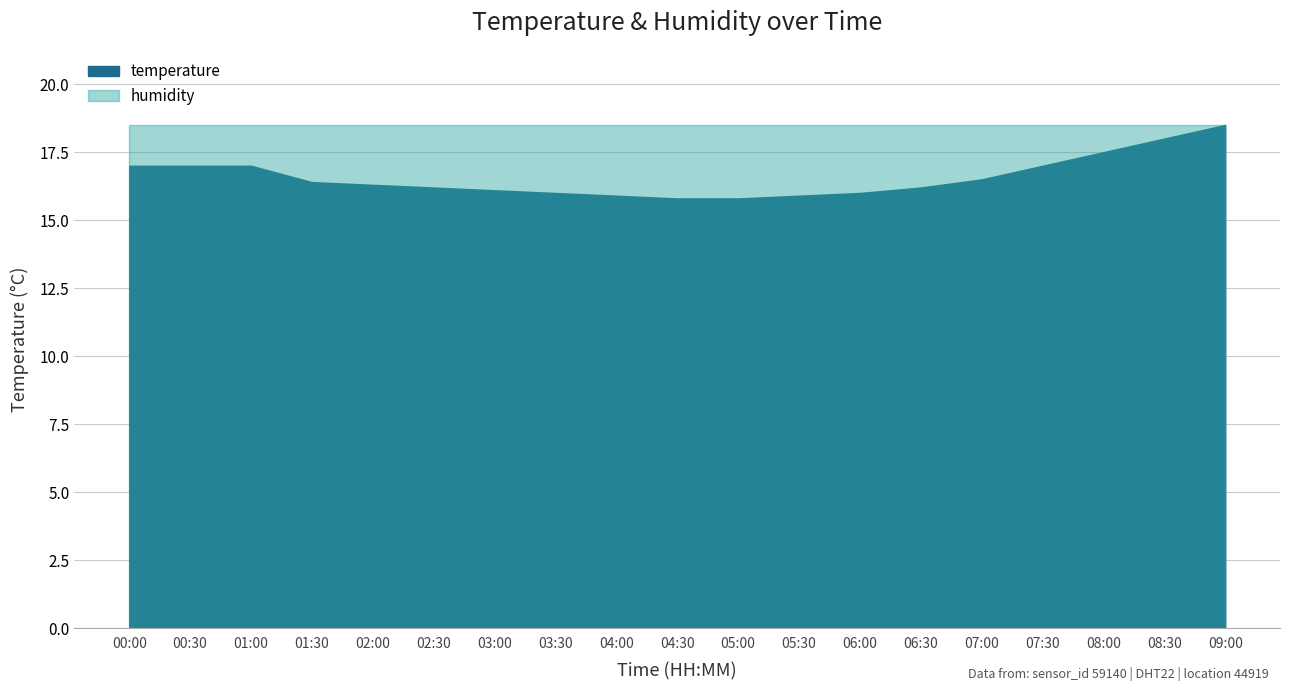

What is the sum of all values?

315.1